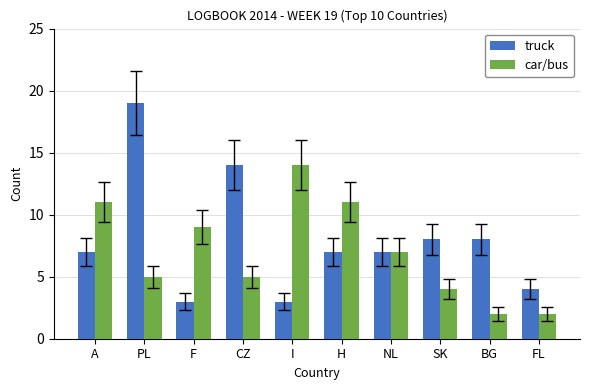

The value of car/bus at PL is 5. True or false?

True